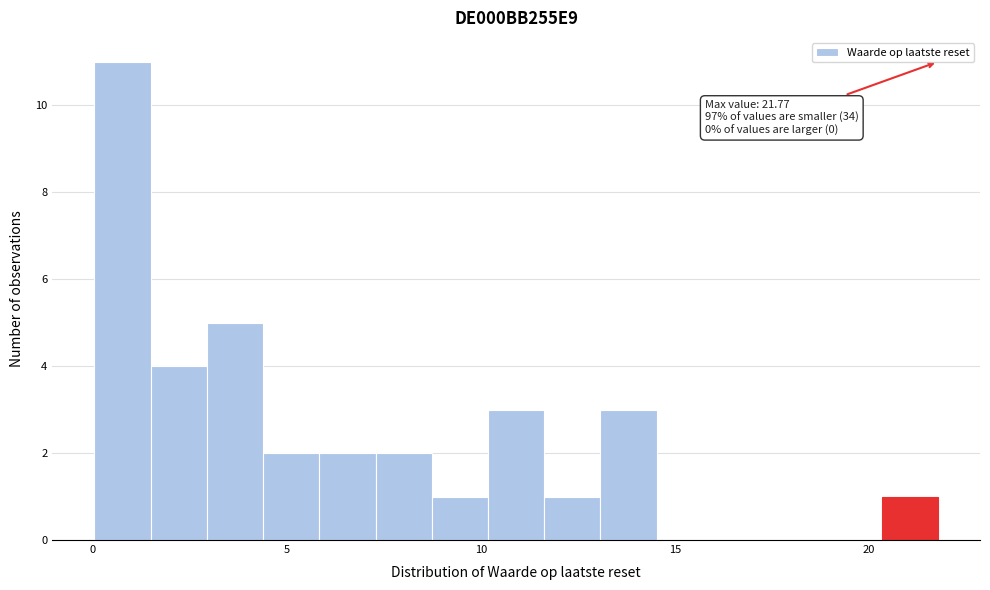

Around what value on the x-axis is the tallest bar? Give the approximate position of its centre, as read against the axis.

1.0